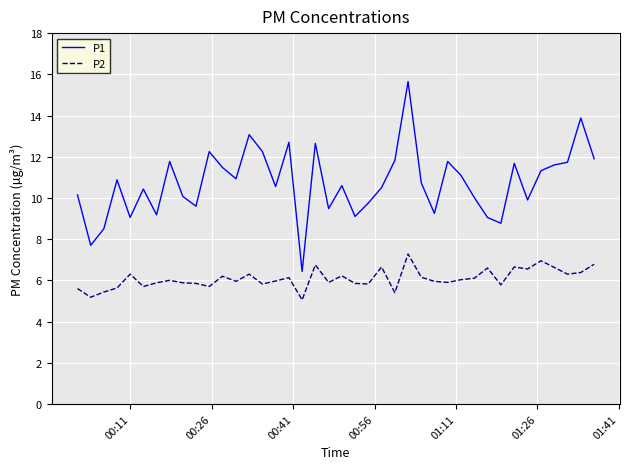

Which series has the largest range (max minus min)?

P1